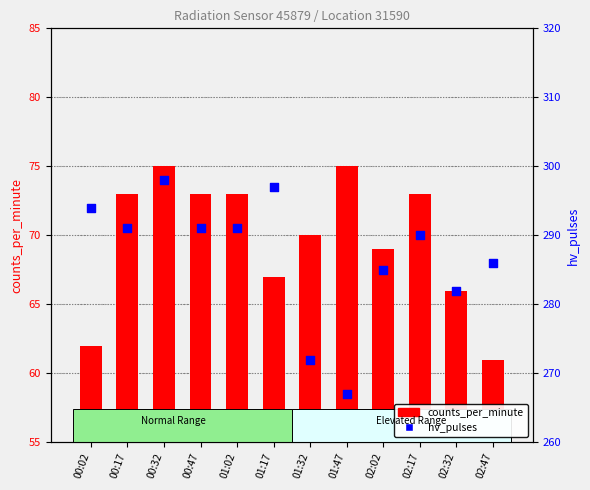

What are all the series names shown in the legend?

counts_per_minute, hv_pulses